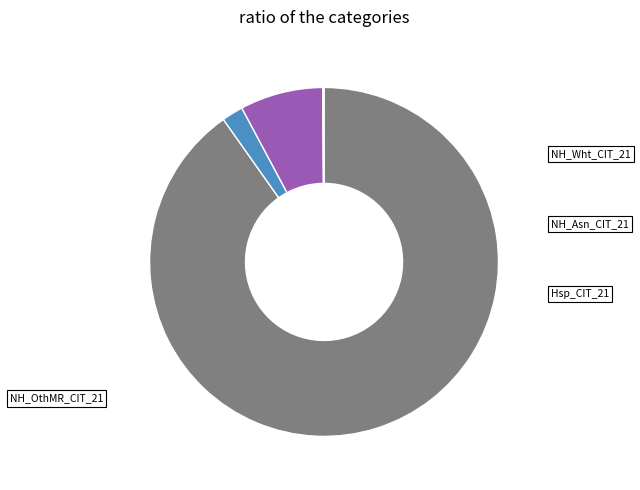

Is there any slice that represents more than half of the pie?

Yes